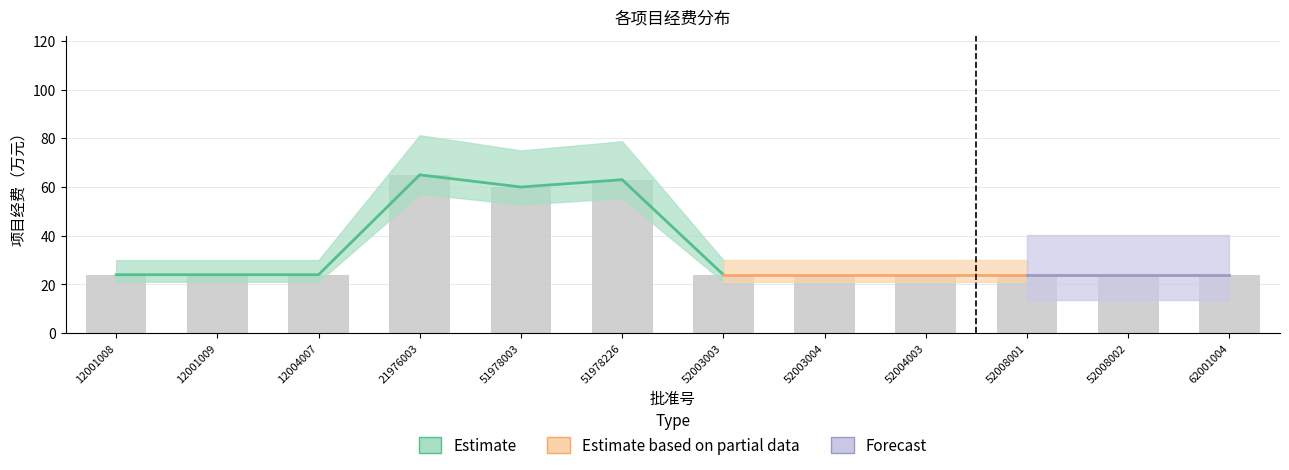

At which label is the value closest to 44?

51978003